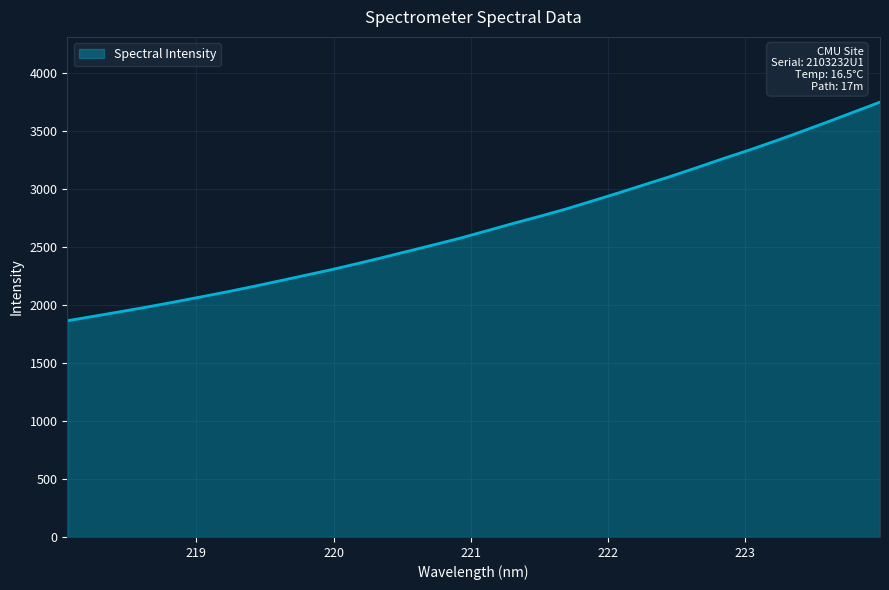

What is the minimum value shown in the chart?

1863.5